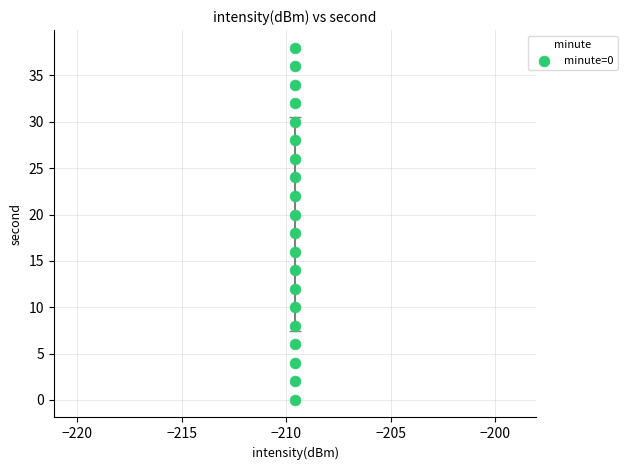

What is the range of Y values (max minus min)?

38